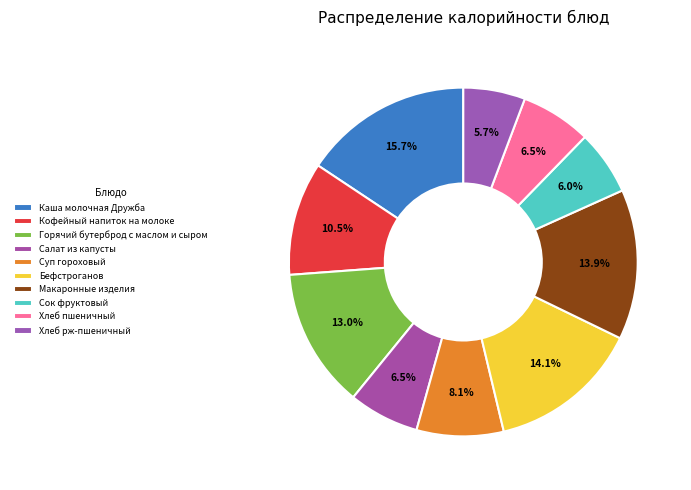

True or false: Хлеб рж-пшеничный accounts for 1% of the total.

False